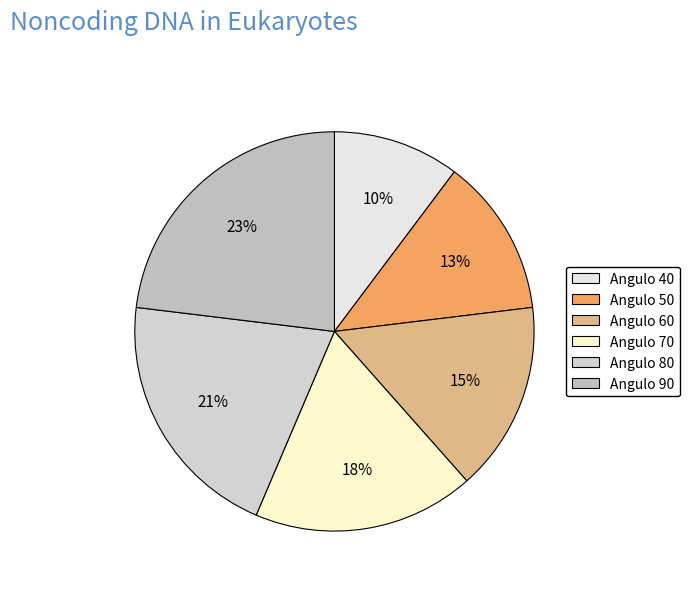

Which has a higher value, 50 or 80?

80